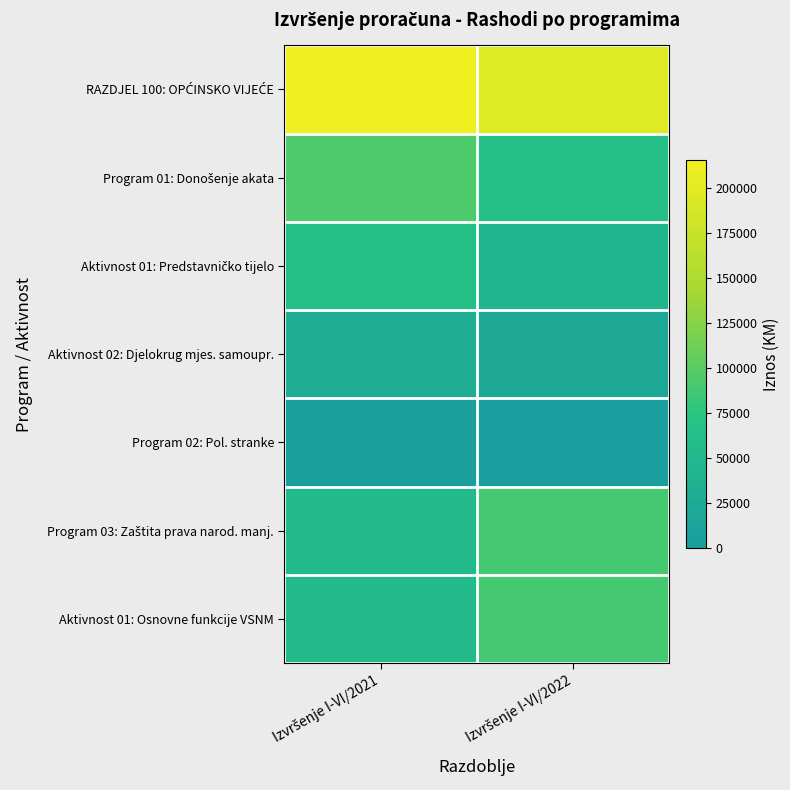

How many data points does each series have?

2